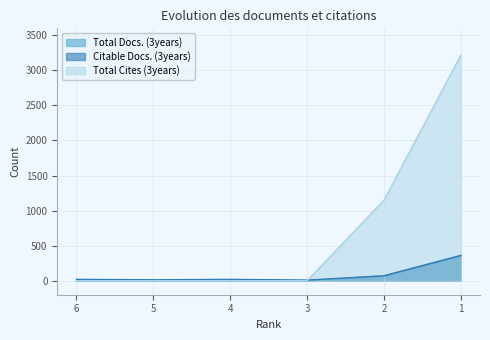

Which series has the largest range (max minus min)?

Total Cites (3years)